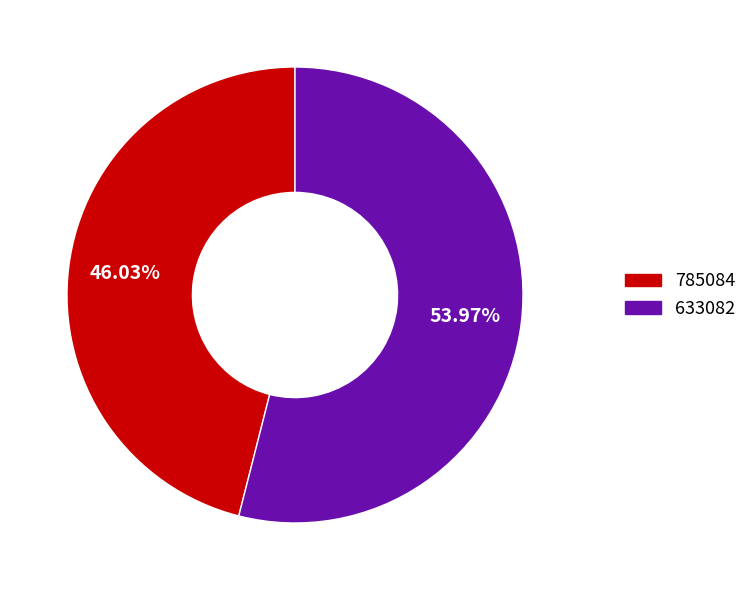

To the nearest percent, what portion does 633082 represent?

54%